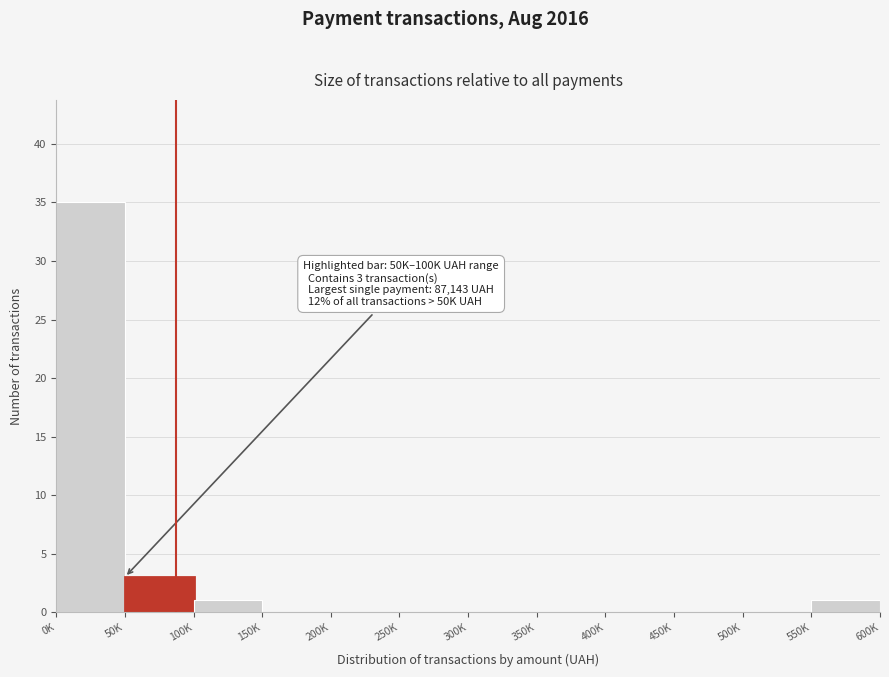

Reading left to right, extract all data points from this chart.

0K=35	50K=3	100K=1	150K=0	200K=0	250K=0	300K=0	350K=0	400K=0	450K=0	500K=0	550K=1